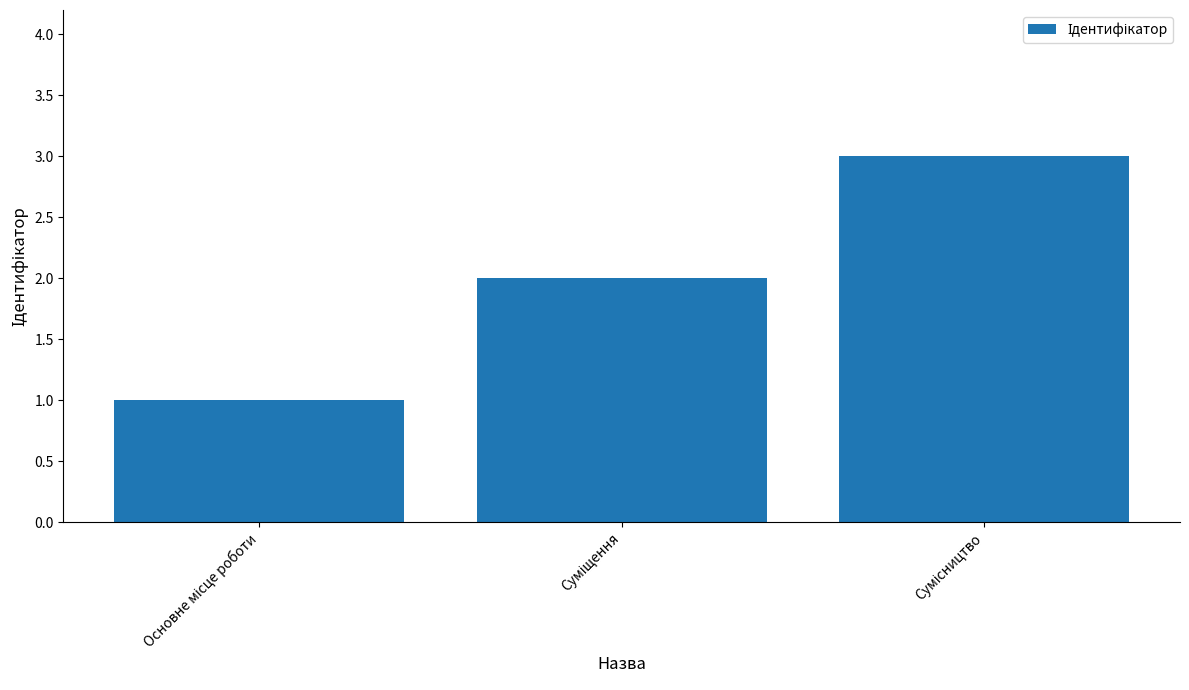

What is the smallest value displayed?

1